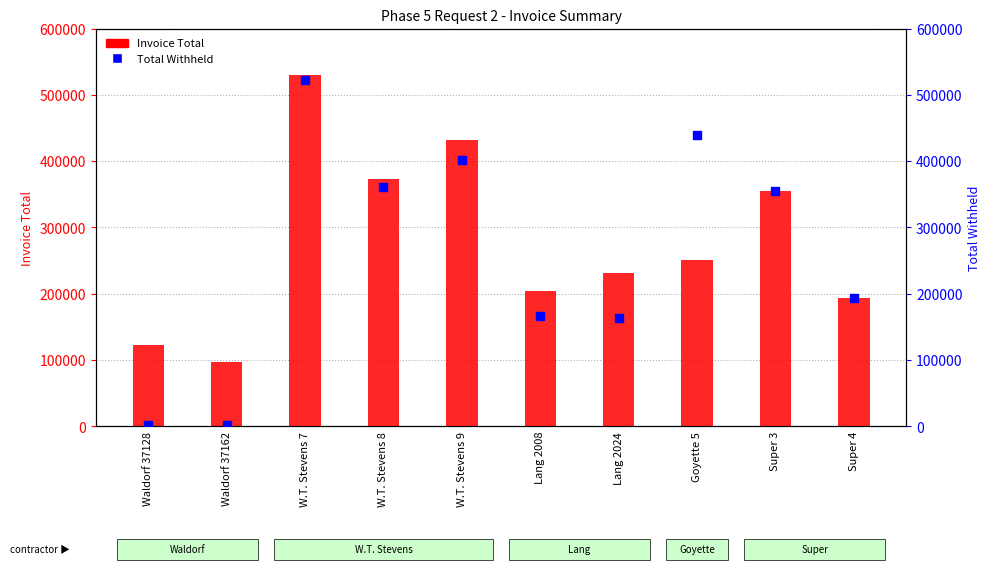

Which series reaches the maximum Y coordinate?

Invoice Total